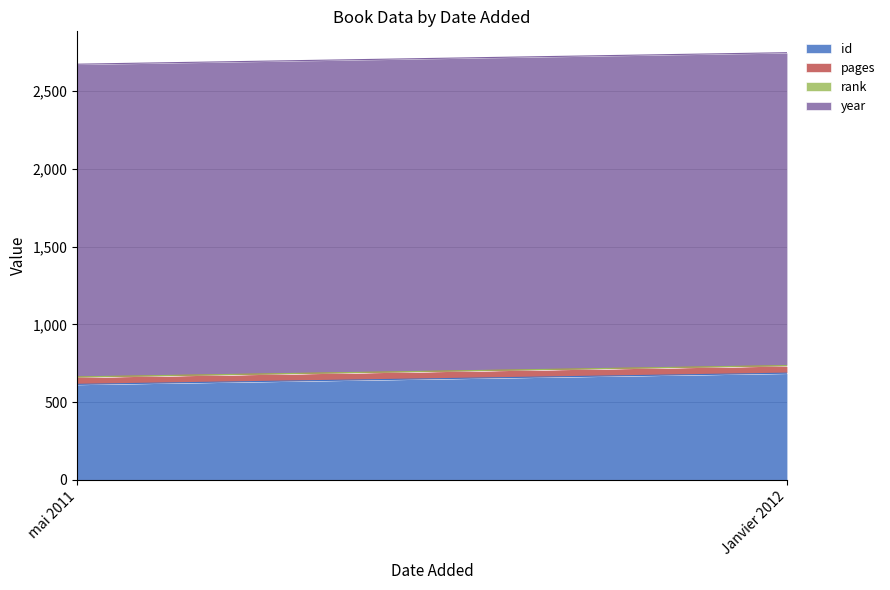

The value of year at mai 2011 is 3554. True or false?

False